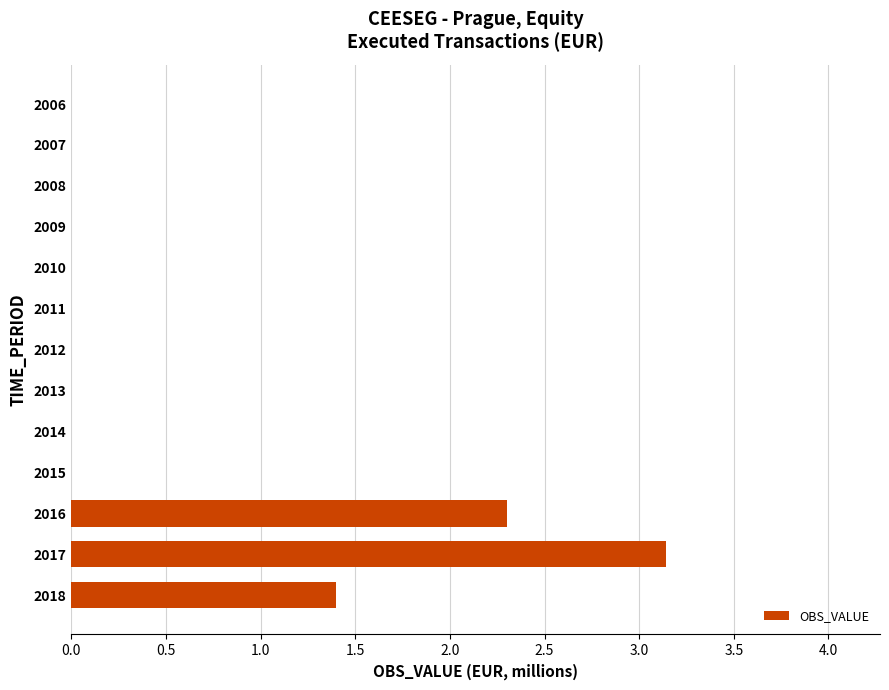

True or false: the data shows 1.3 at 2014.

False